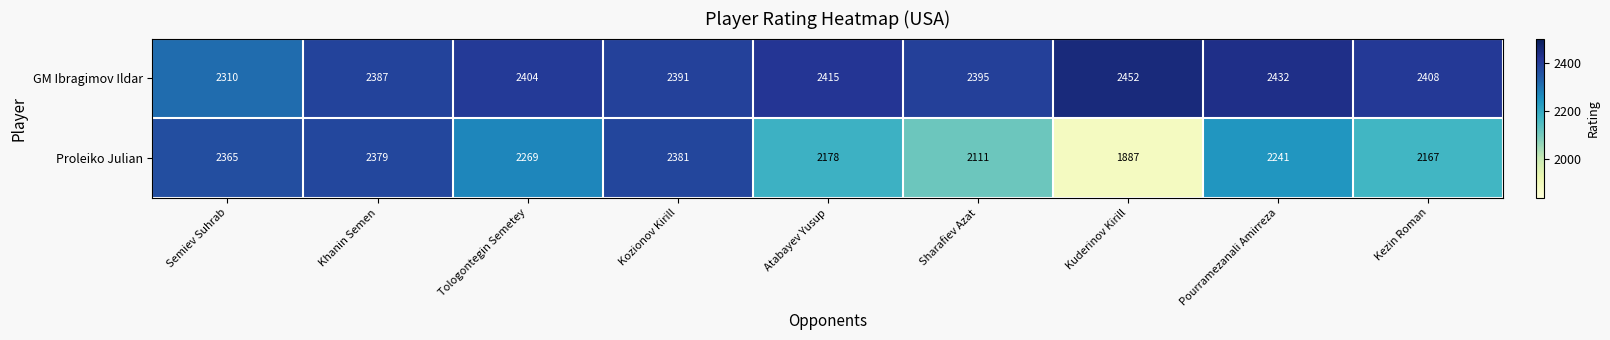

Is it true that GM Ibragimov Ildar equals 2391 at Kozionov Kirill?

True